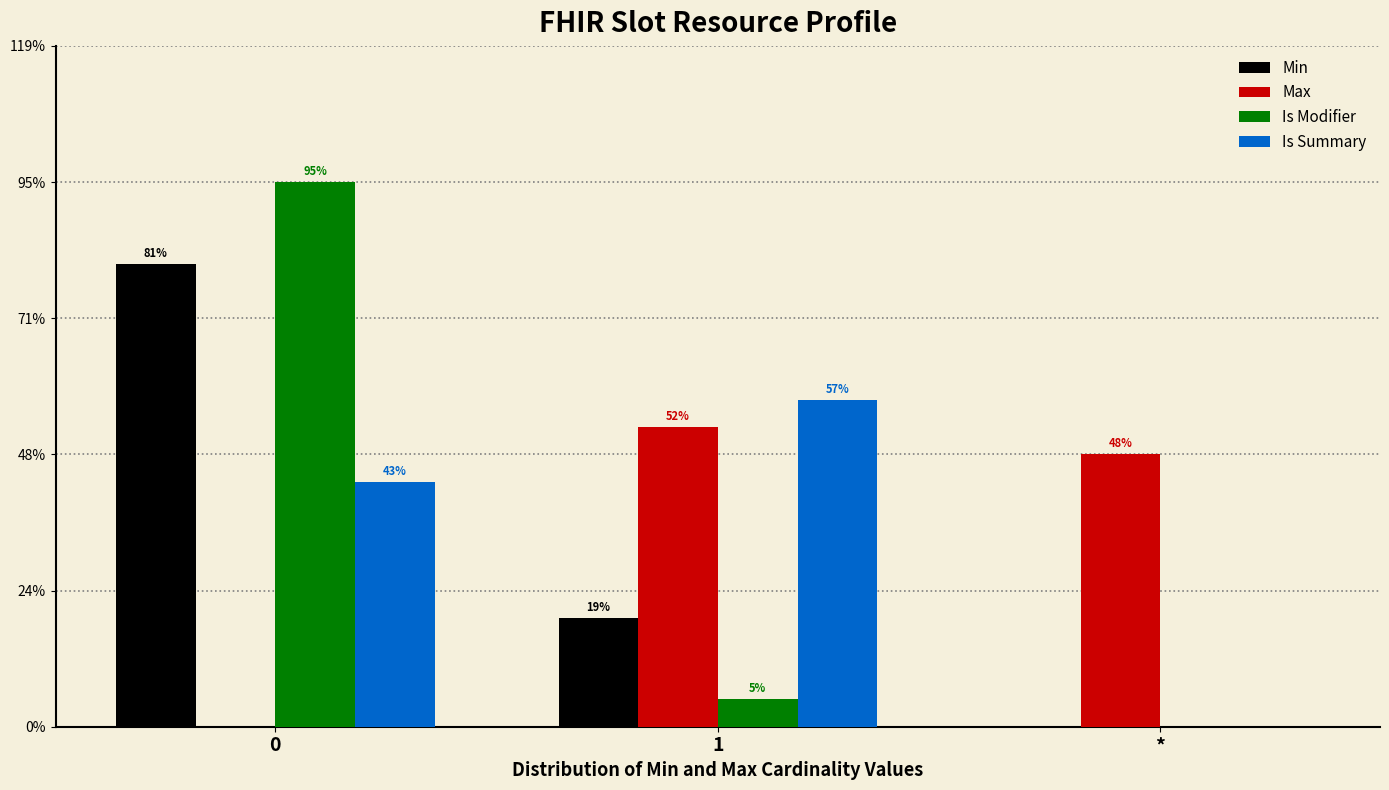

Does the chart contain stacked bars?

No